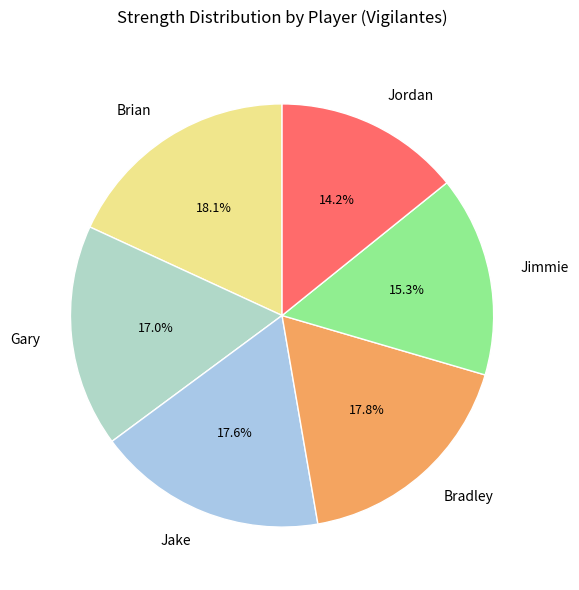

What is the ratio of the value at Brian to the value at Jordan?

1.3